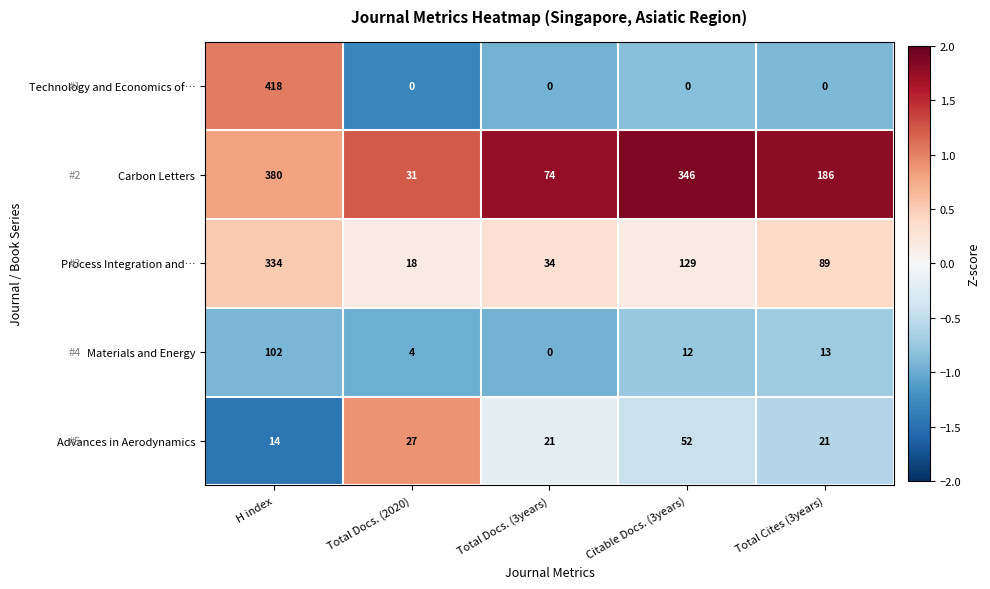

Reading left to right, extract all data points from this chart.

Technology and Economics of…: H index=418	Total Docs. (2020)=0	Total Docs. (3years)=0	Citable Docs. (3years)=0	Total Cites (3years)=0
Carbon Letters: H index=380	Total Docs. (2020)=31	Total Docs. (3years)=74	Citable Docs. (3years)=346	Total Cites (3years)=186
Process Integration and…: H index=334	Total Docs. (2020)=18	Total Docs. (3years)=34	Citable Docs. (3years)=129	Total Cites (3years)=89
Materials and Energy: H index=102	Total Docs. (2020)=4	Total Docs. (3years)=0	Citable Docs. (3years)=12	Total Cites (3years)=13
Advances in Aerodynamics: H index=14	Total Docs. (2020)=27	Total Docs. (3years)=21	Citable Docs. (3years)=52	Total Cites (3years)=21